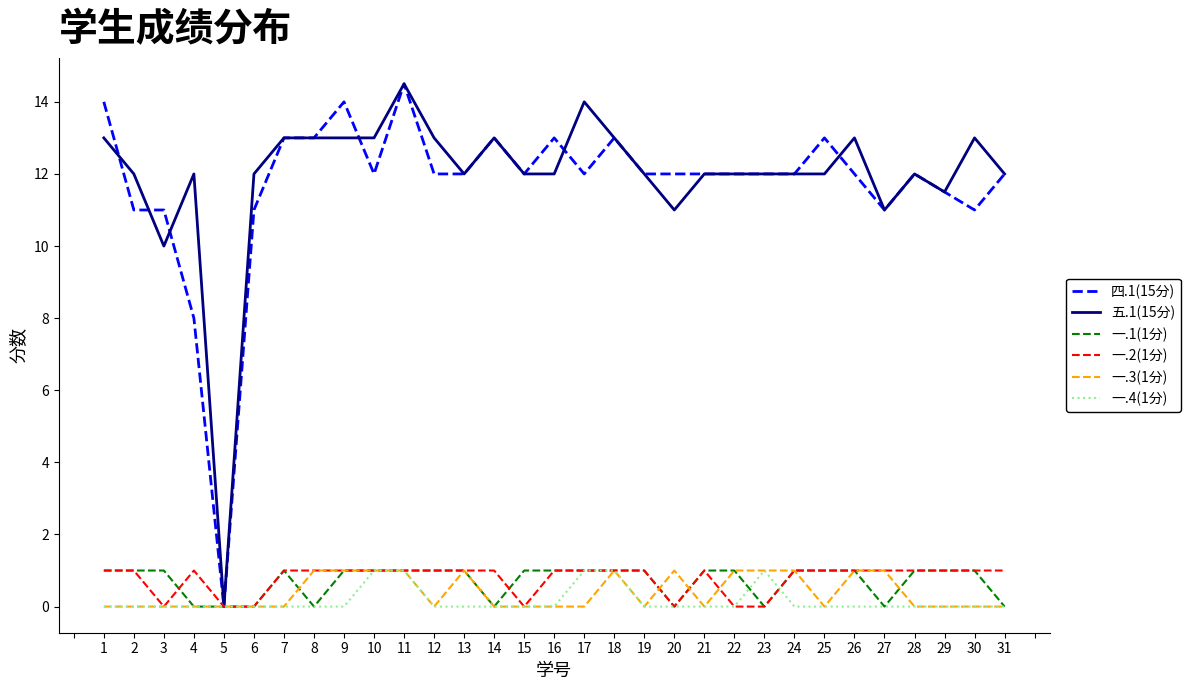

Reading right to left, list all the values displayed in this chart.

四.1(15分): 31=12.0	30=11.0	29=11.5	28=12.0	27=11.0	26=12.0	25=13.0	24=12.0	23=12.0	22=12.0	21=12.0	20=12.0	19=12.0	18=13.0	17=12.0	16=13.0	15=12.0	14=13.0	13=12.0	12=12.0	11=14.5	10=12.0	9=14.0	8=13.0	7=13.0	6=11.0	5=0.0	4=8.0	3=11.0	2=11.0	1=14.0
五.1(15分): 31=12.0	30=13.0	29=11.5	28=12.0	27=11.0	26=13.0	25=12.0	24=12.0	23=12.0	22=12.0	21=12.0	20=11.0	19=12.0	18=13.0	17=14.0	16=12.0	15=12.0	14=13.0	13=12.0	12=13.0	11=14.5	10=13.0	9=13.0	8=13.0	7=13.0	6=12.0	5=0.0	4=12.0	3=10.0	2=12.0	1=13.0
一.1(1分): 31=0.0	30=1.0	29=1.0	28=1.0	27=0.0	26=1.0	25=1.0	24=1.0	23=0.0	22=1.0	21=1.0	20=0.0	19=1.0	18=1.0	17=1.0	16=1.0	15=1.0	14=0.0	13=1.0	12=1.0	11=1.0	10=1.0	9=1.0	8=0.0	7=1.0	6=0.0	5=0.0	4=0.0	3=1.0	2=1.0	1=1.0
一.2(1分): 31=1.0	30=1.0	29=1.0	28=1.0	27=1.0	26=1.0	25=1.0	24=1.0	23=0.0	22=0.0	21=1.0	20=0.0	19=1.0	18=1.0	17=1.0	16=1.0	15=0.0	14=1.0	13=1.0	12=1.0	11=1.0	10=1.0	9=1.0	8=1.0	7=1.0	6=0.0	5=0.0	4=1.0	3=0.0	2=1.0	1=1.0
一.3(1分): 31=0.0	30=0.0	29=0.0	28=0.0	27=1.0	26=1.0	25=0.0	24=1.0	23=1.0	22=1.0	21=0.0	20=1.0	19=0.0	18=1.0	17=0.0	16=0.0	15=0.0	14=0.0	13=1.0	12=0.0	11=1.0	10=1.0	9=1.0	8=1.0	7=0.0	6=0.0	5=0.0	4=0.0	3=0.0	2=0.0	1=0.0
一.4(1分): 31=0.0	30=0.0	29=0.0	28=0.0	27=0.0	26=0.0	25=0.0	24=0.0	23=1.0	22=0.0	21=0.0	20=0.0	19=0.0	18=1.0	17=1.0	16=0.0	15=0.0	14=0.0	13=0.0	12=0.0	11=1.0	10=1.0	9=0.0	8=0.0	7=0.0	6=0.0	5=0.0	4=0.0	3=0.0	2=0.0	1=0.0